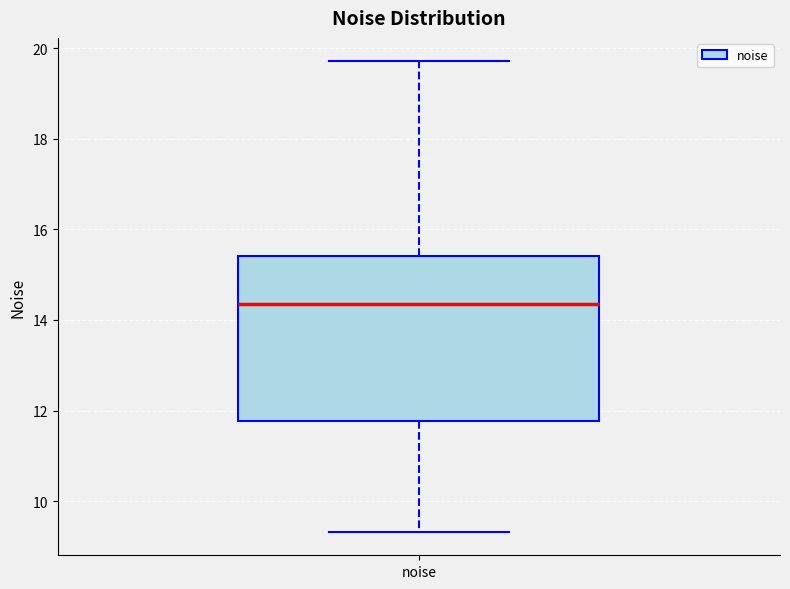

Transcribe this box plot: give where the median line is, the range the box spans, and where the two whiskers end, as read against the y-axis. The values are not printed on the chart, so give them approximately, as read against the axis.

median 14.4, box 11.8 to 15.4, whiskers 9.4 to 19.8